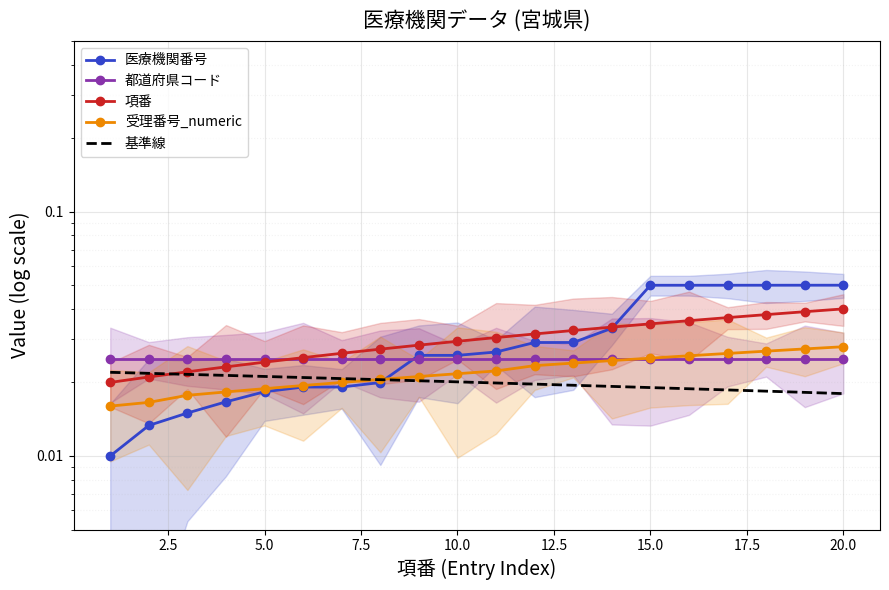

At 2.5, list the series in order from smallest to largest.

医療機関番号, 受理番号_numeric, 項番, 基準線, 都道府県コード